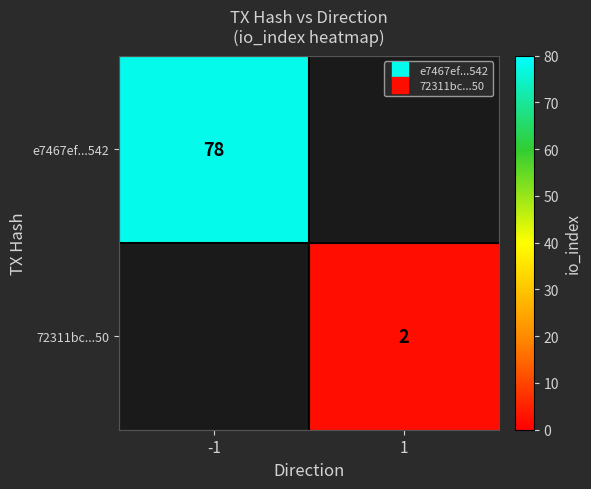

At how many categories does at least one series exceed 62?

1